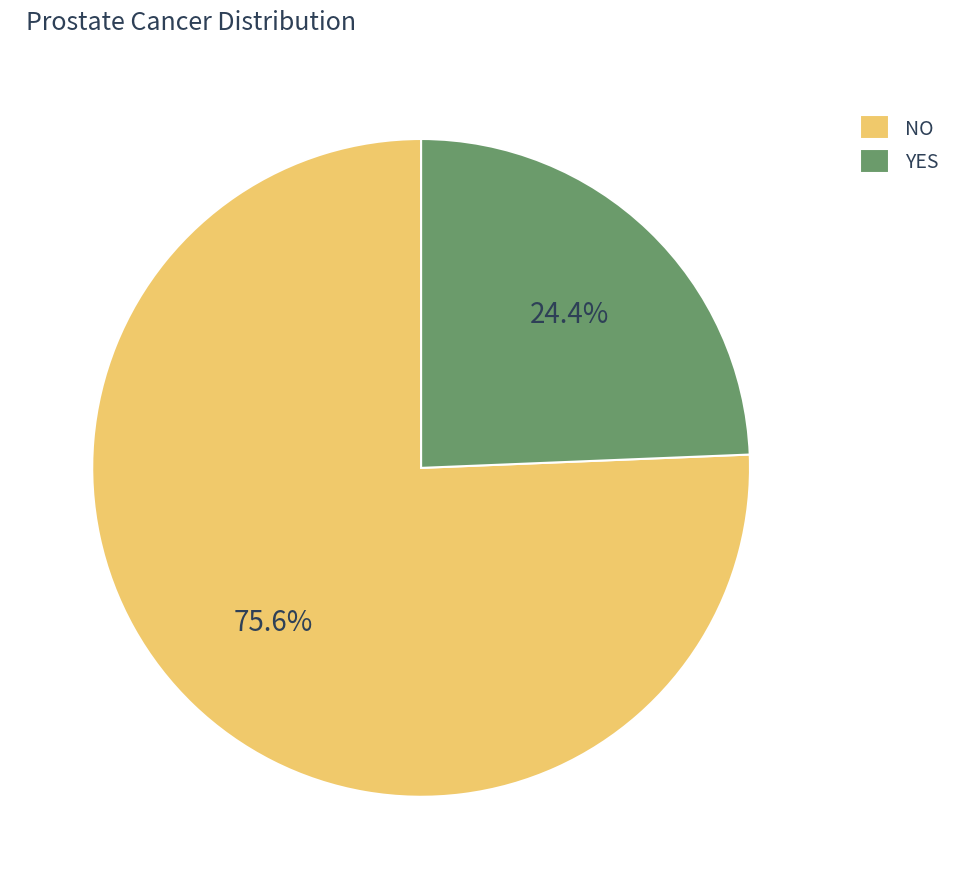

Rank the categories by value from highest to lowest.

NO, YES